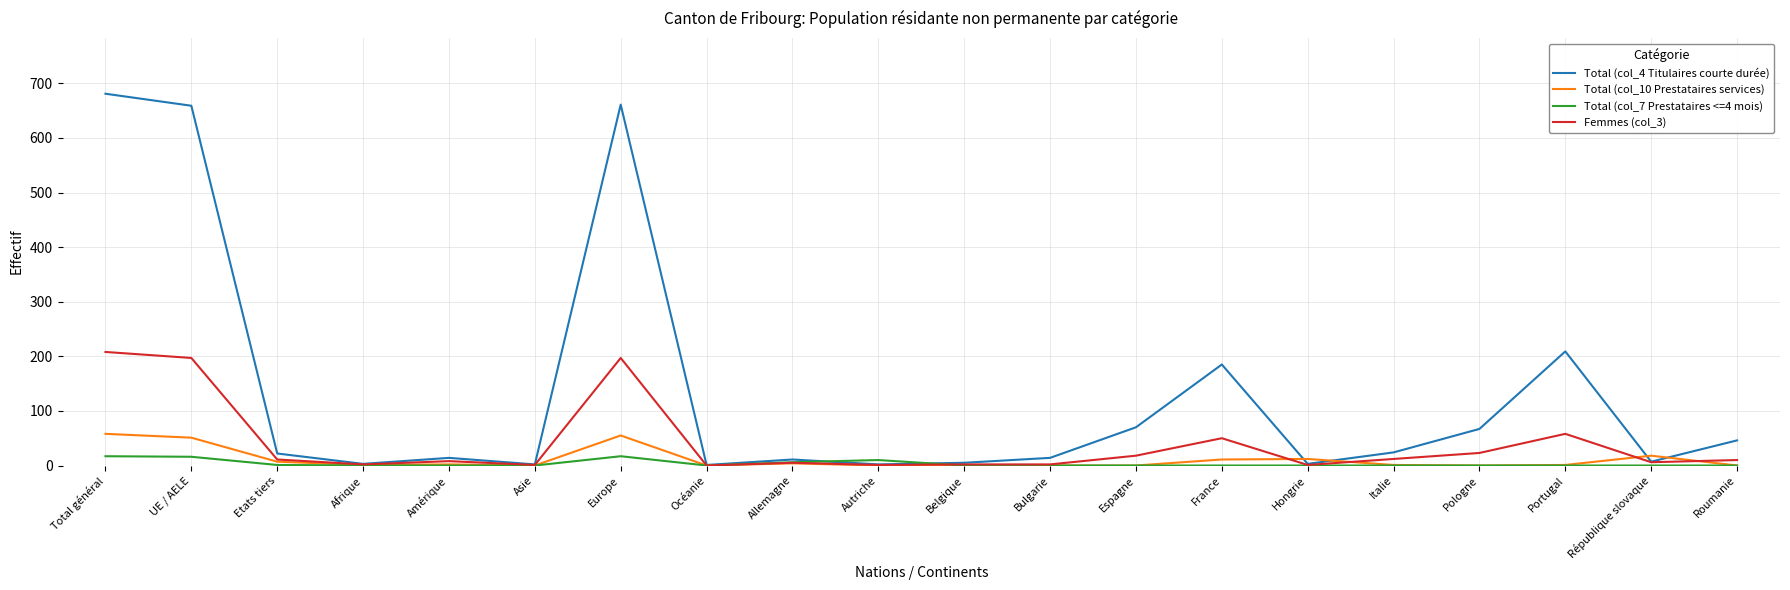

Is it true that Total (col_10 Prestataires services) equals 0 at Belgique?

True